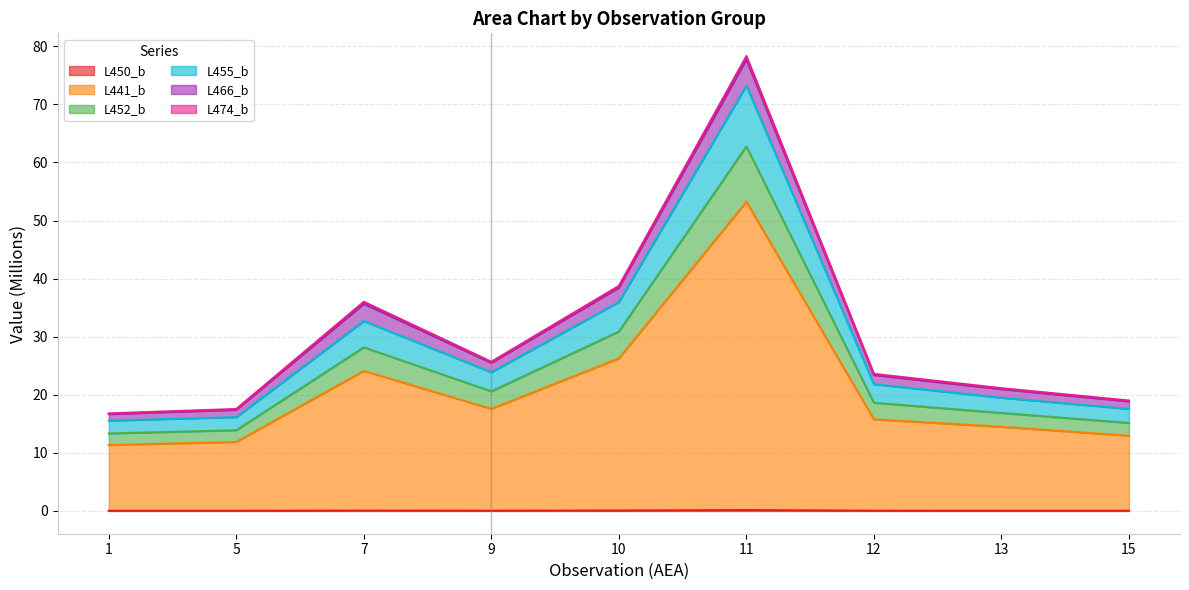

How many L450_b values are between 0 and 1?

9